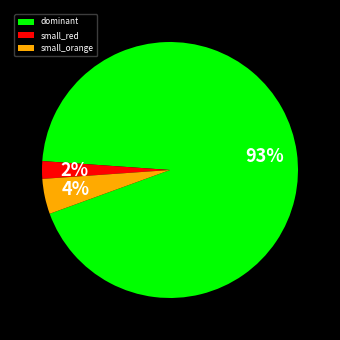

The dominant slice represents 81% of the pie. True or false?

False